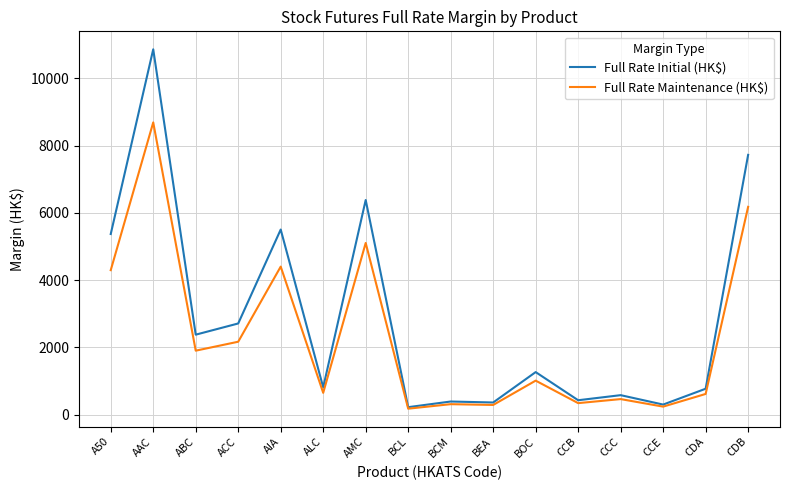

What is the lowest value of the Full Rate Initial (HK$) series?

224